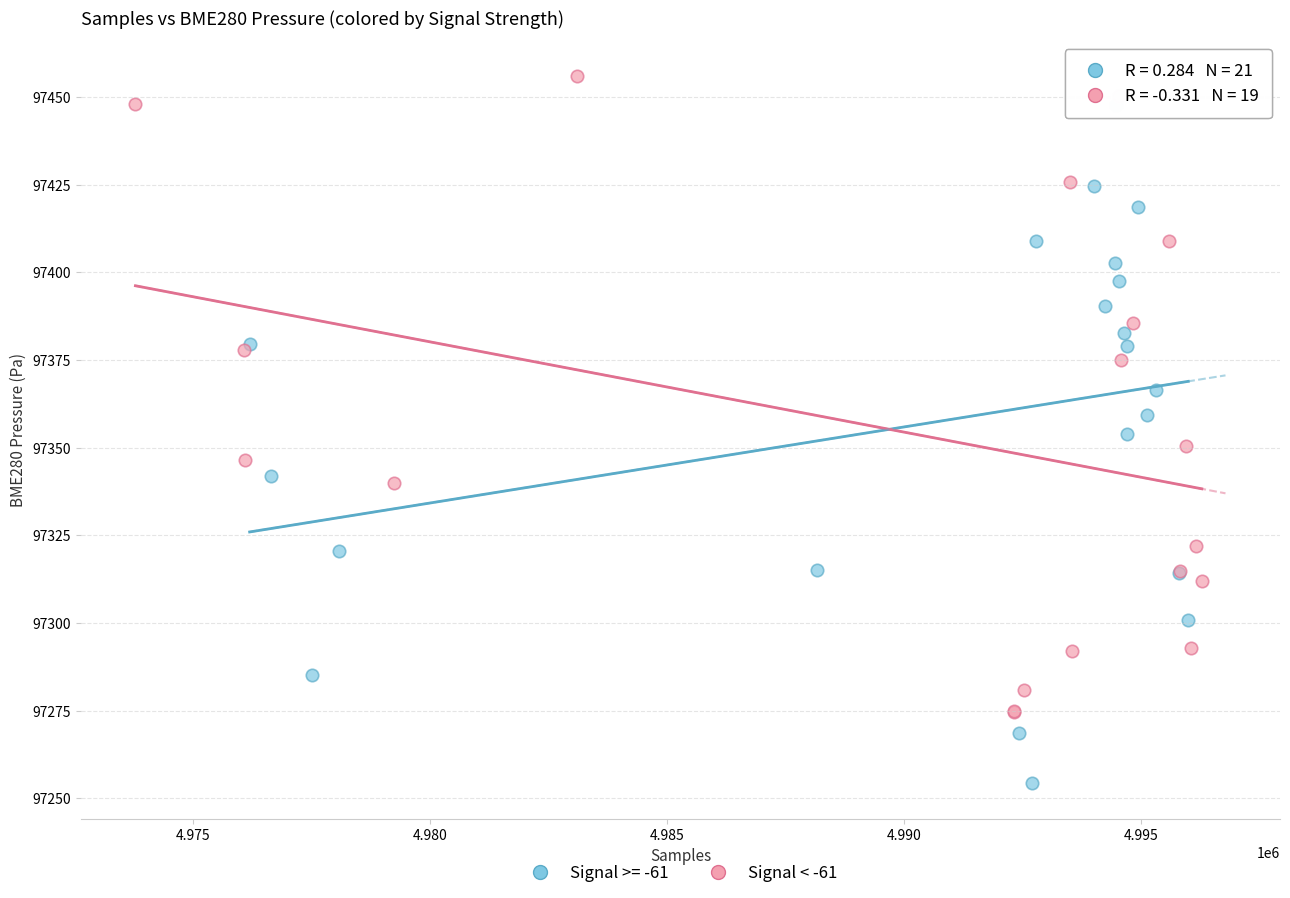

Which series has the largest Y range (max minus min)?

Signal >= -61